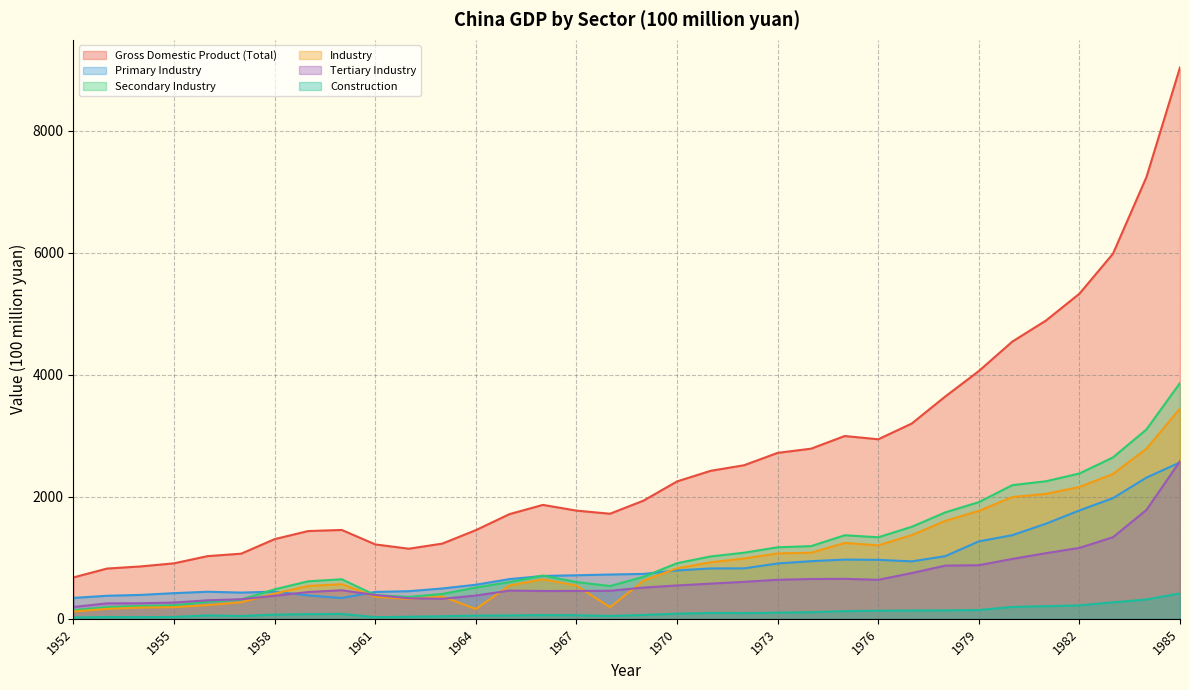

True or false: Secondary Industry and Gross Domestic Product (Total) cross at least once.

False